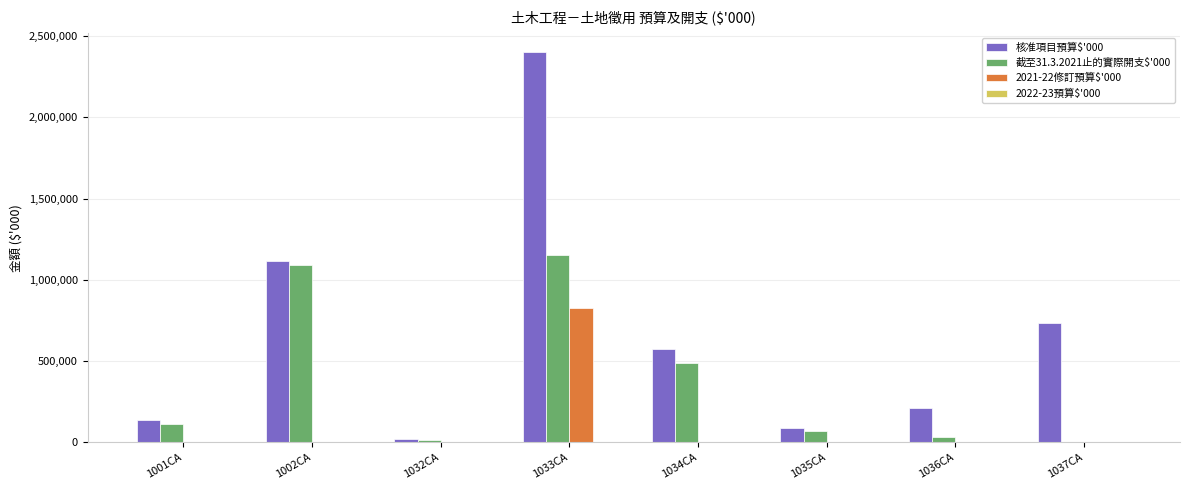

The value of 2021-22修訂預算$'000 at 1033CA is 1418681. True or false?

False